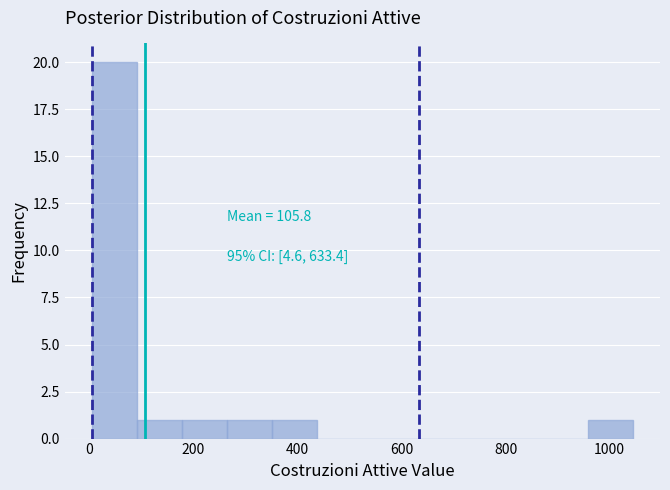

Which range on the x-axis has the tallest bar?

0 to 100